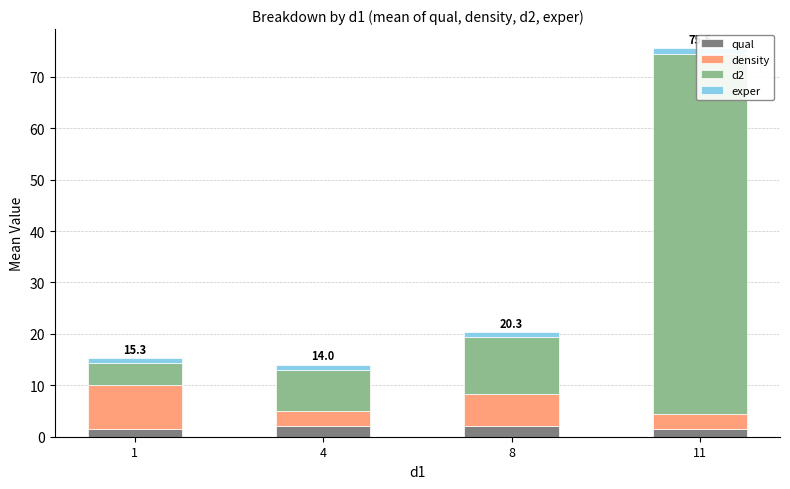

Rank the categories by exper value from lowest to highest.

1, 4, 8, 11